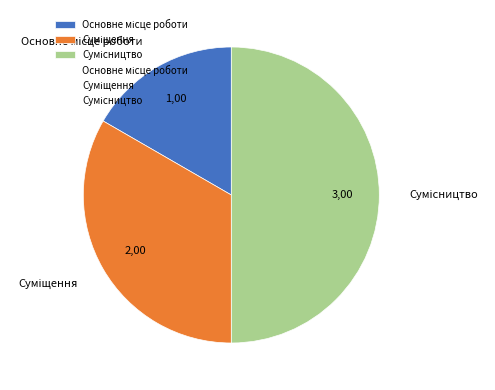

What percentage do Основне місце роботи and Сумісництво together represent?

66.7%